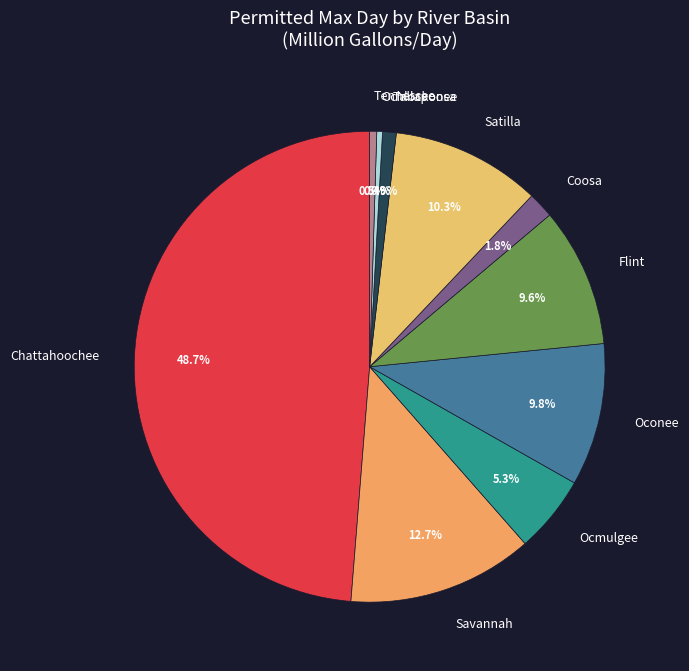

To the nearest percent, what portion does Tallapoosa represent?

1%